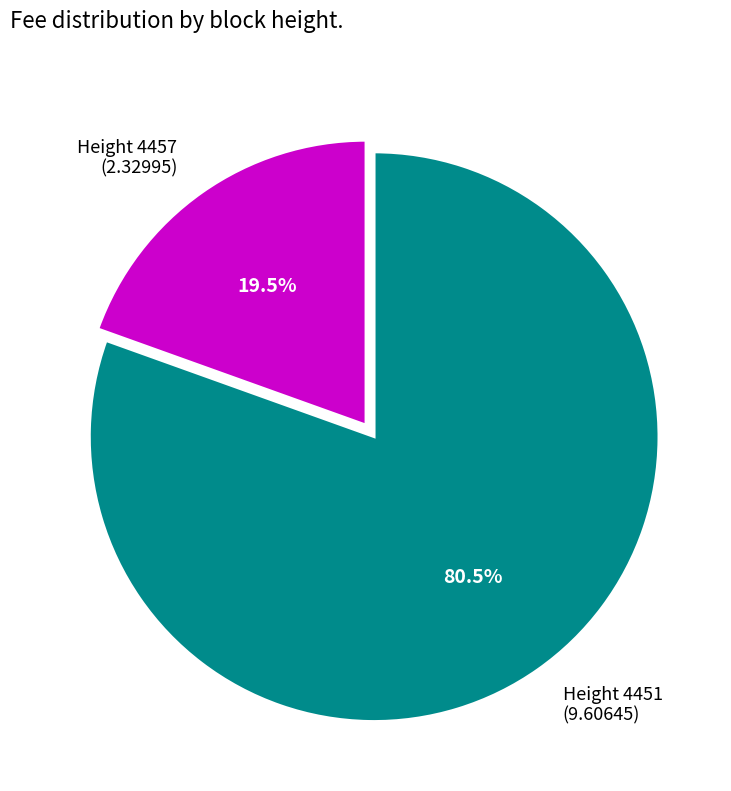

Which slice represents more than half of the pie?

Height 4451